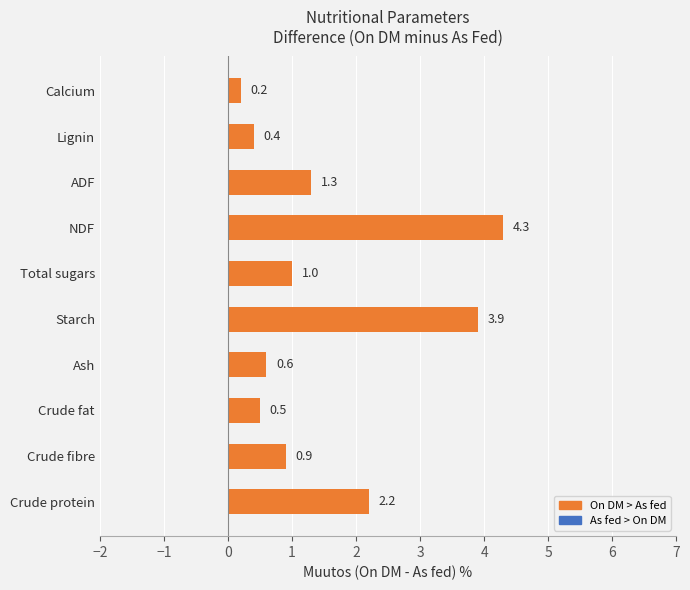

Approximately how many times larger is the value at Crude protein compared to NDF?

0.5